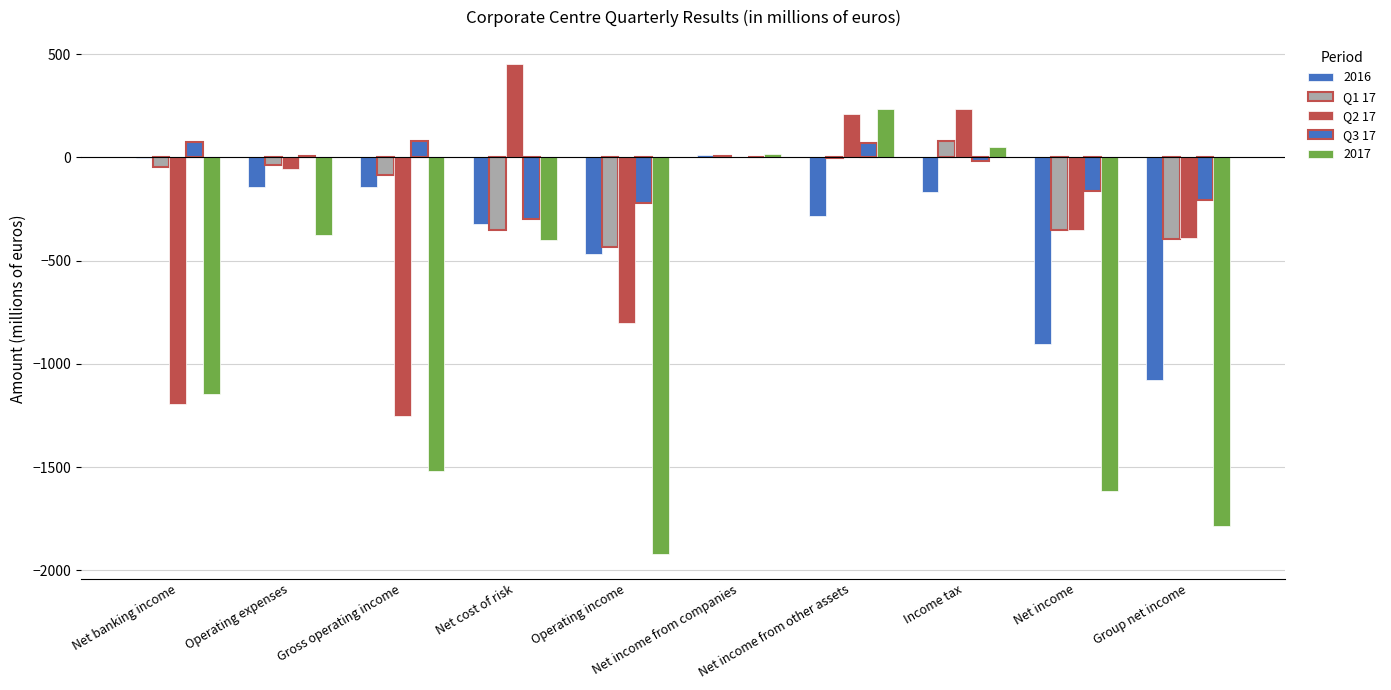

At which label is Q1 17 closest to -179?

Gross operating income